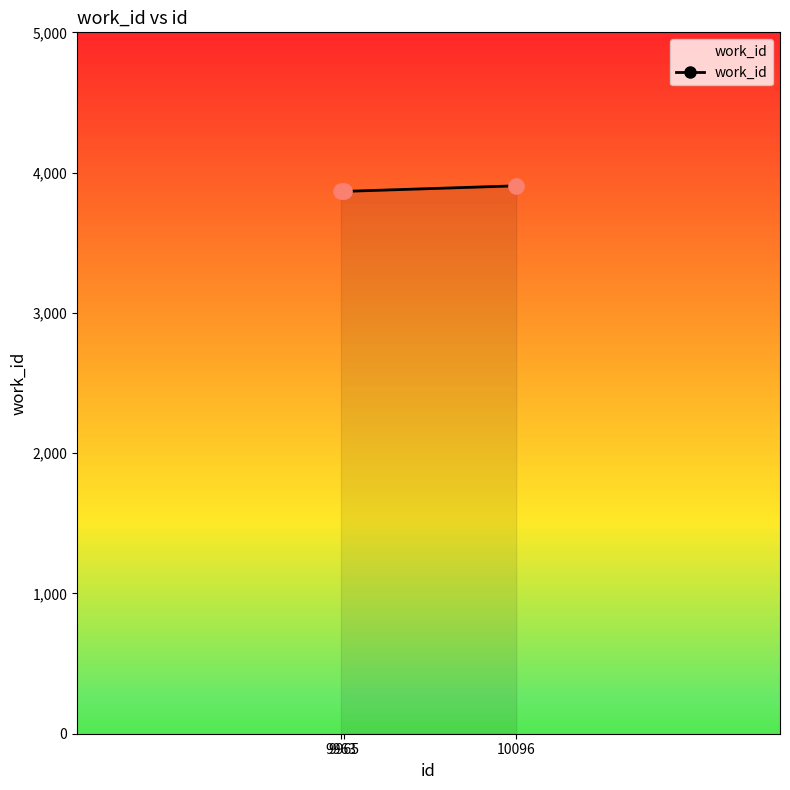

Between 10096 and 9963, which is larger?

10096